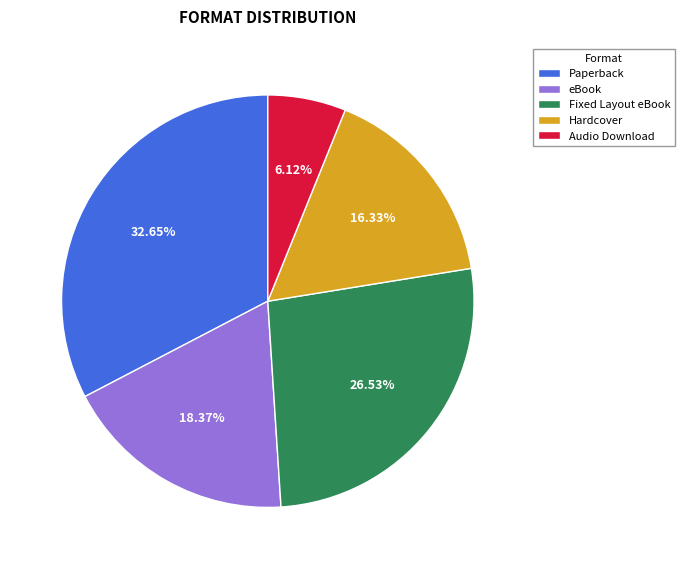

How many segments does this pie chart have?

5